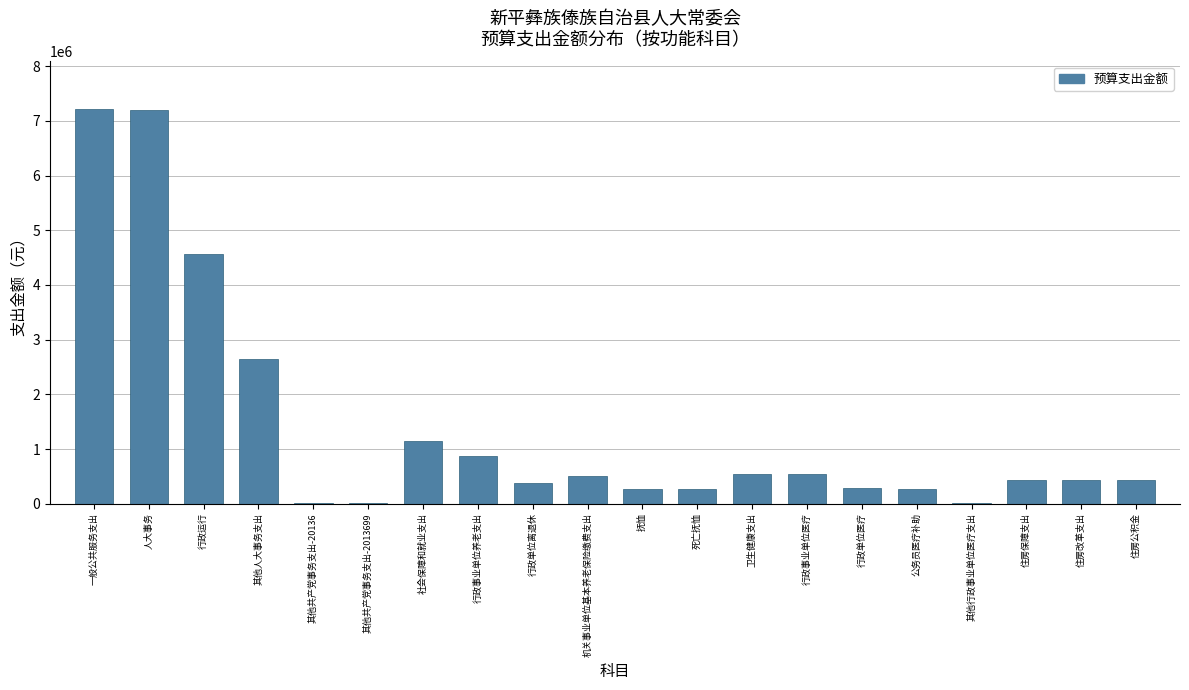

What is the greatest value displayed?

7218720.0